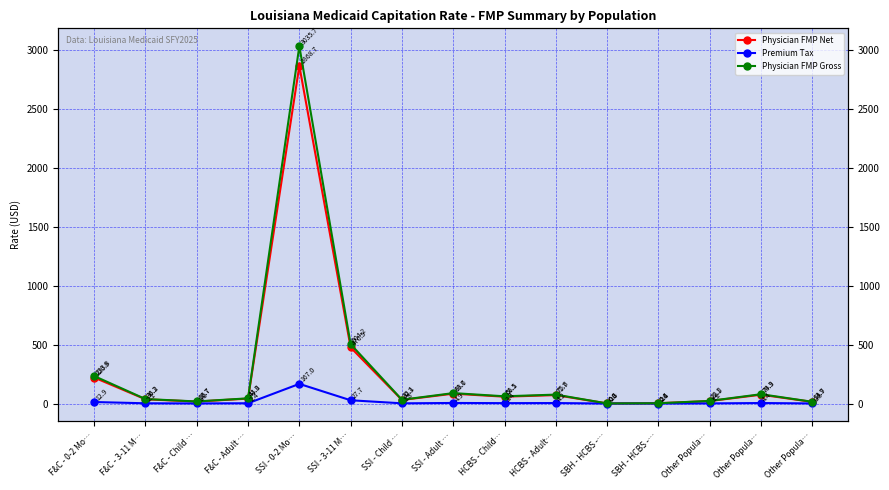

True or false: Premium Tax has a value of 2.1 at F&C - 3-11 M….

True